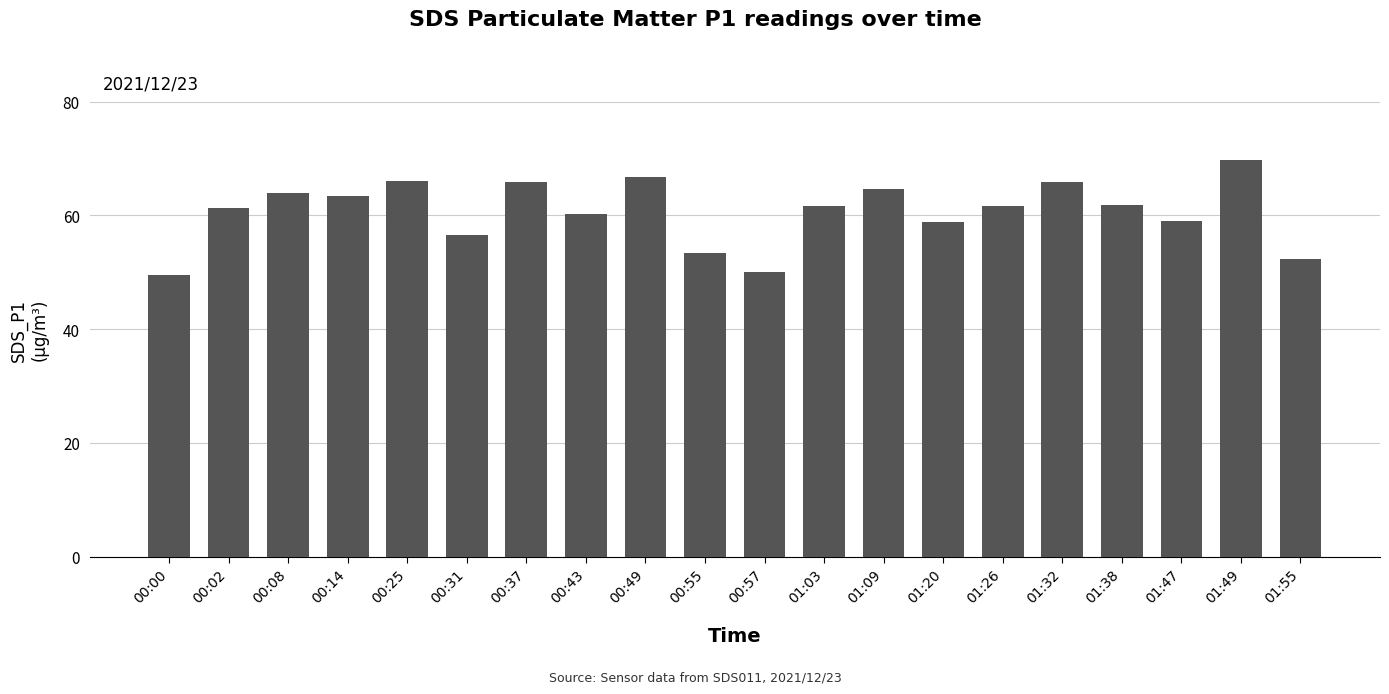

What is the label of the 19th bar from the right?

00:02